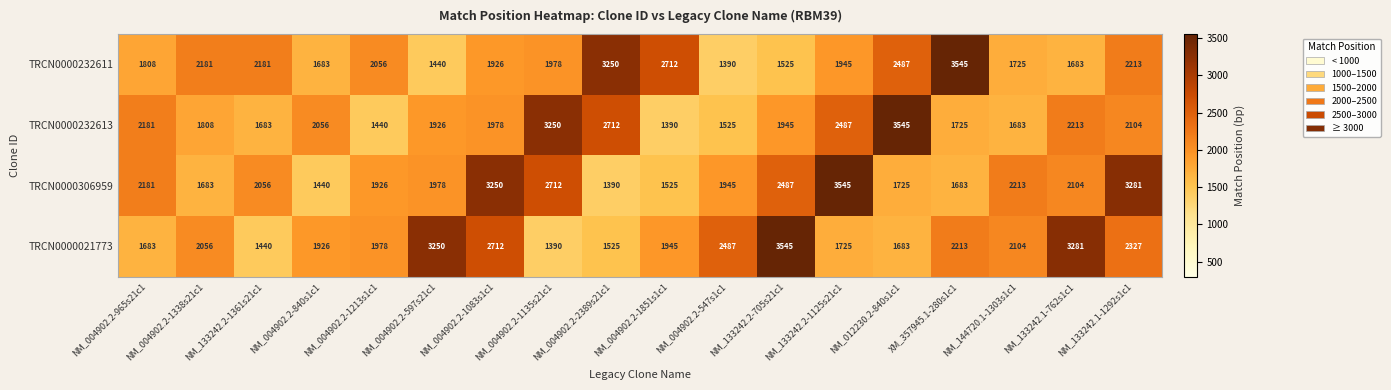

Which category has the highest value in the TRCN0000232611 series?

XM_357945.1-280s1c1